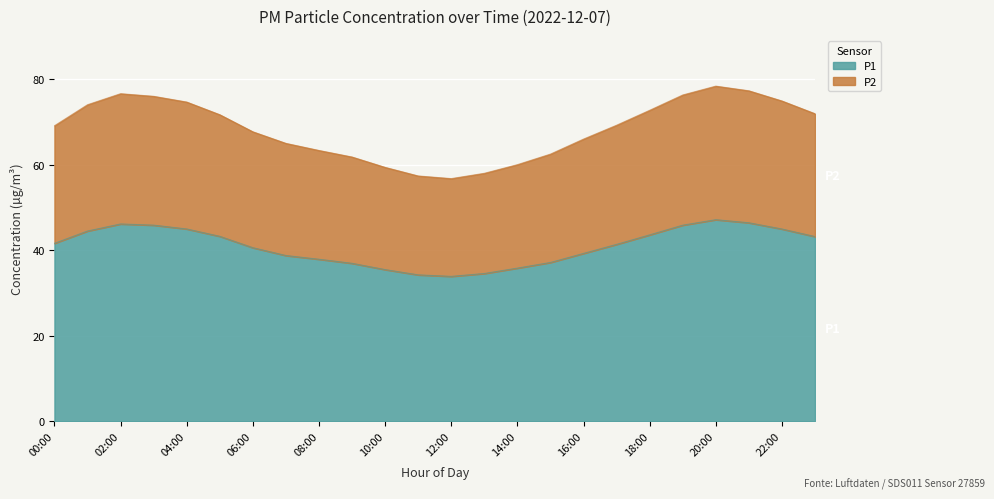

What are all the series names shown in the legend?

P1, P2